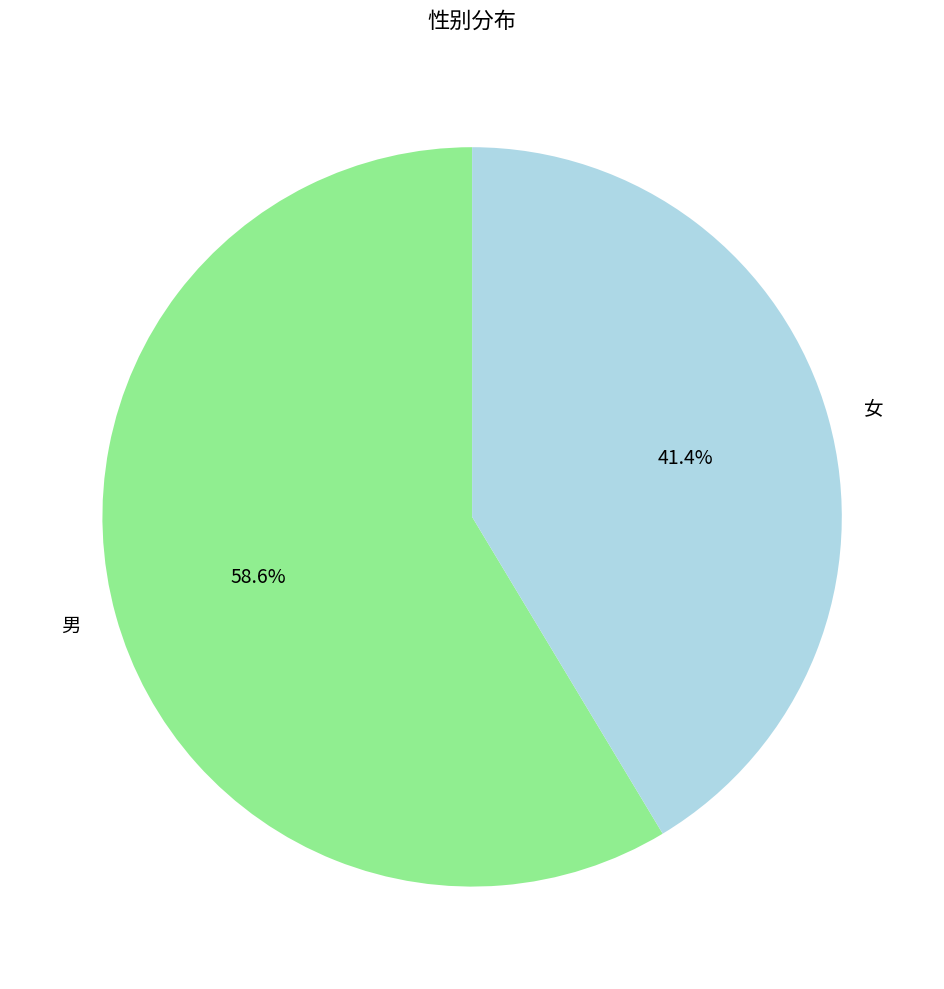

To the nearest percent, what is the combined percentage of 女 and 男?

100%